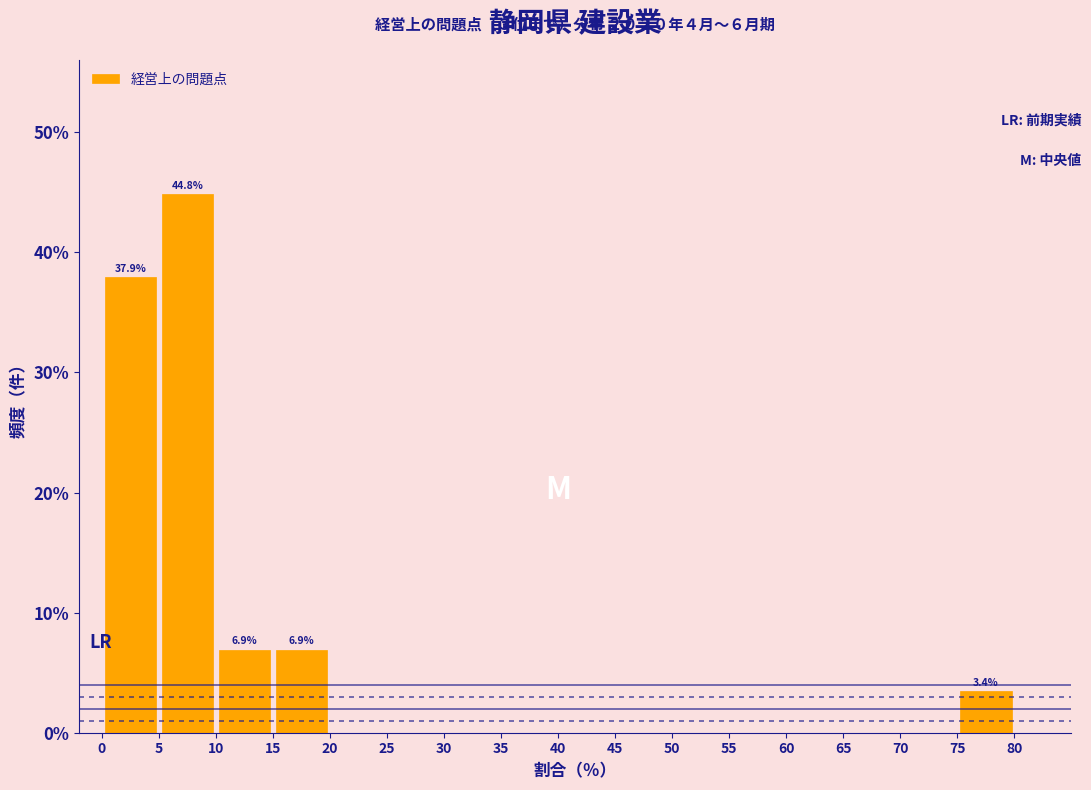

Which range on the x-axis has the tallest bar?

5 to 10